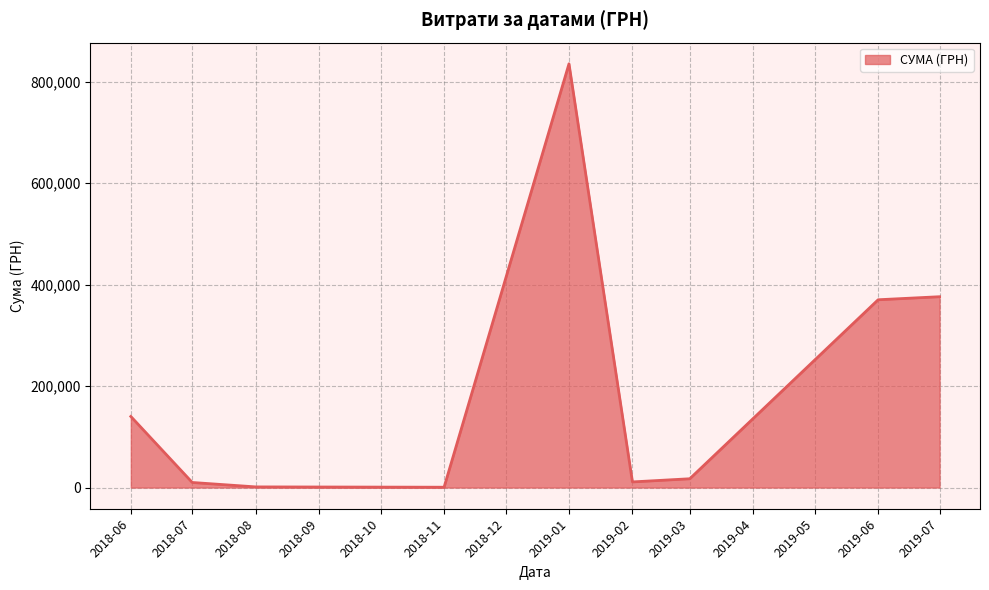

What is the change in value from 2018-06 to 2019-07?

+236121.4